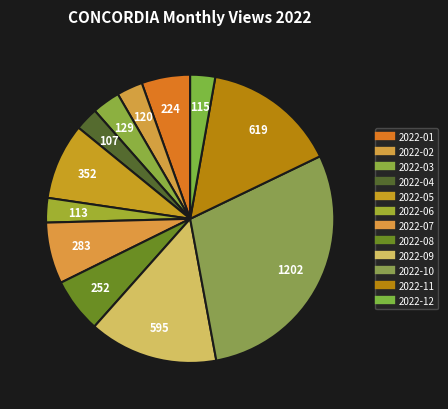

Is it true that 2022-10 is 29% of the pie?

True